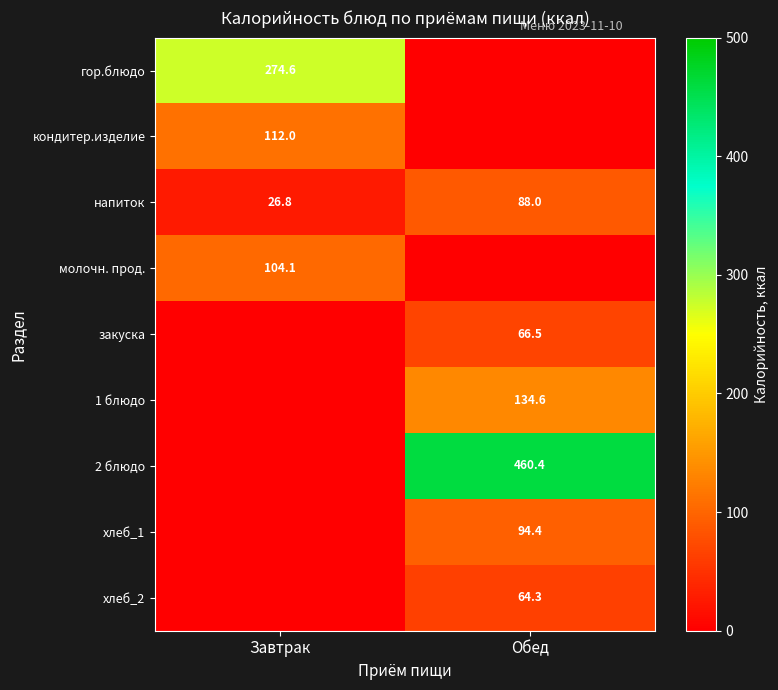

Rank the categories by напиток value from lowest to highest.

Завтрак, Обед